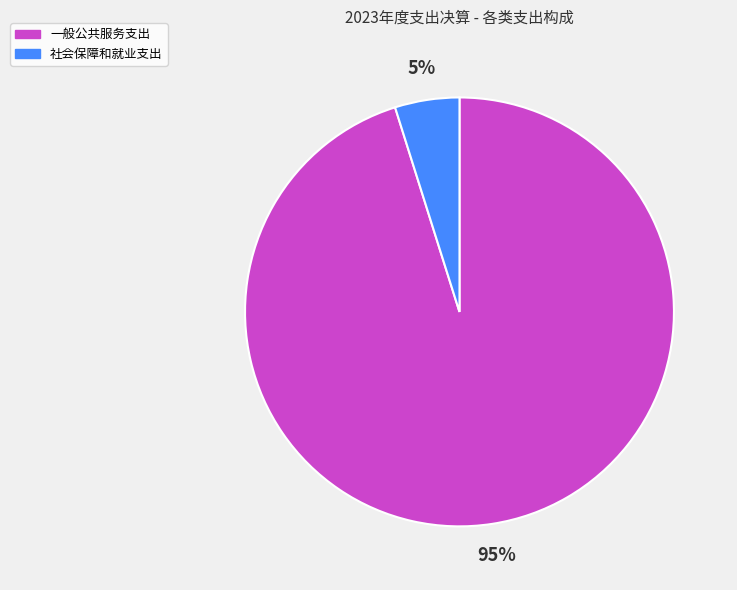

To the nearest percent, what is the average slice percentage?

50%